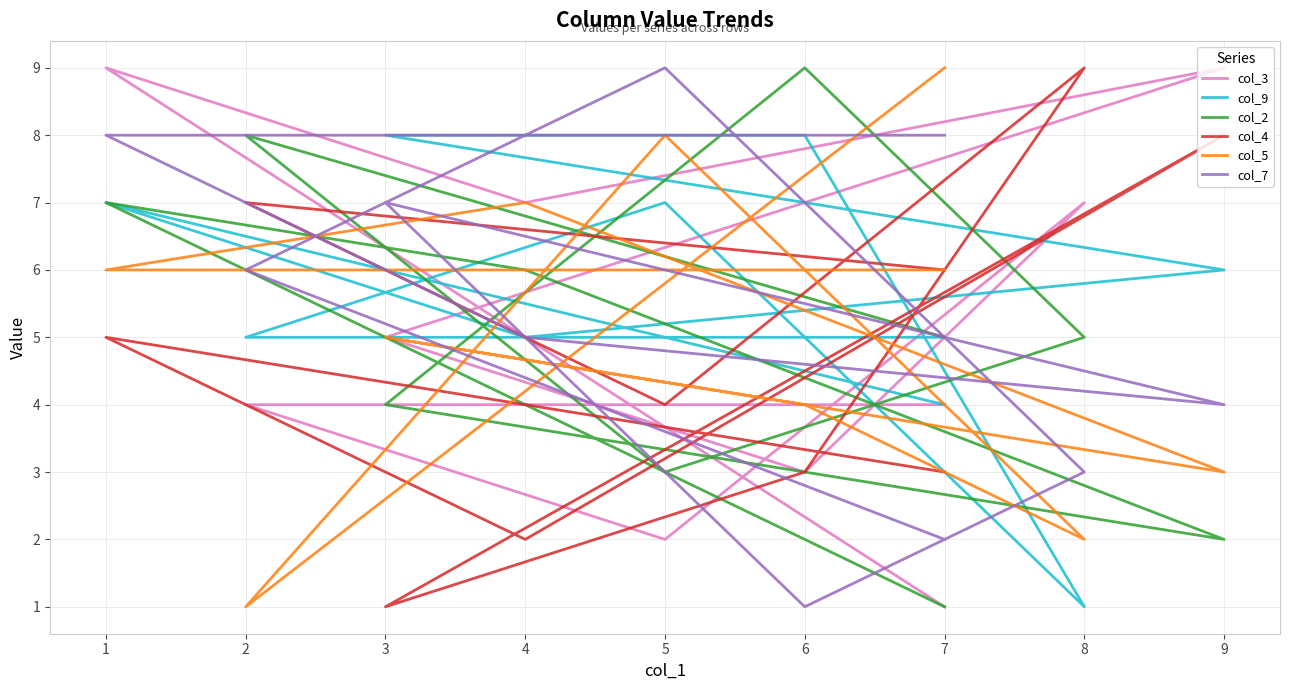

What is the sum of all col_3 values?

51